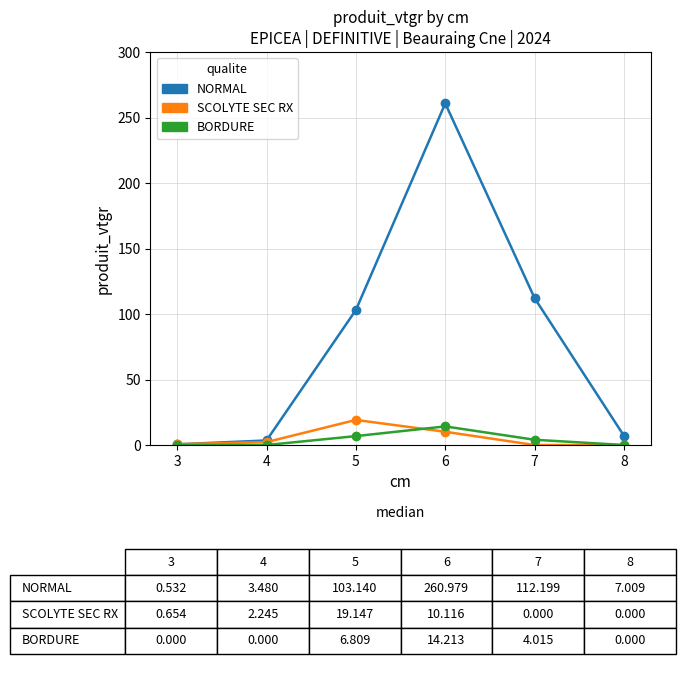

True or false: BORDURE has more than 1 points higher than both neighbors.

False